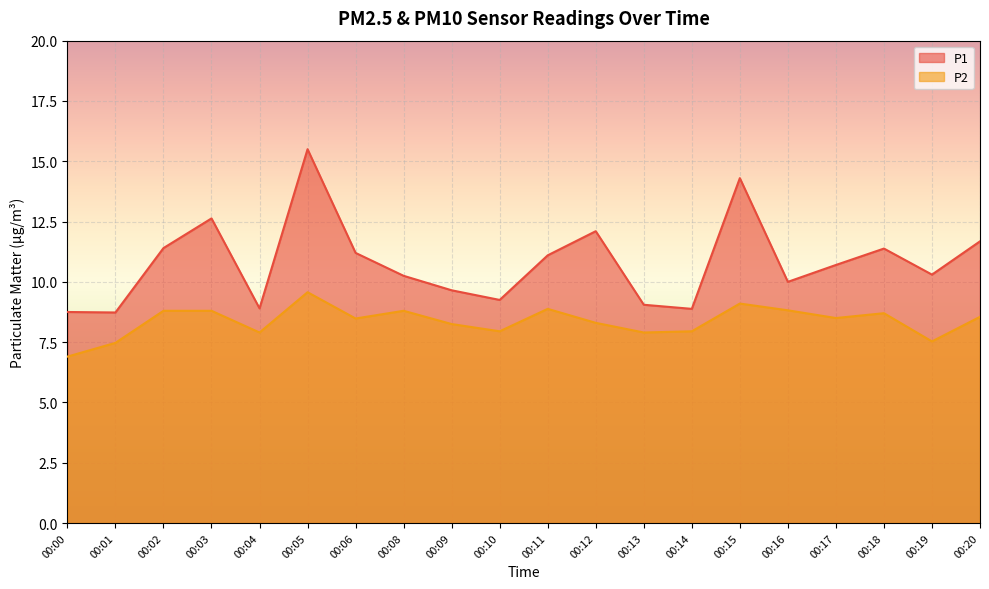

Between 00:05 and 00:09, which series saw the biggest shift?

P1